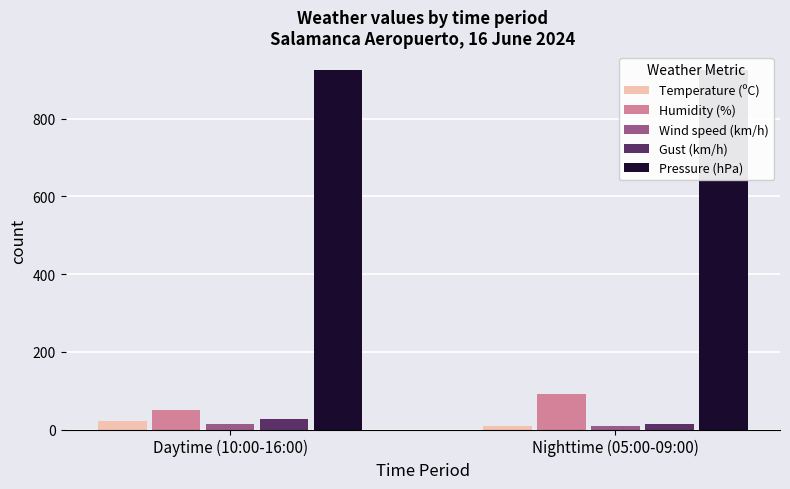

Which series has the widest spread of values?

Humidity (%)